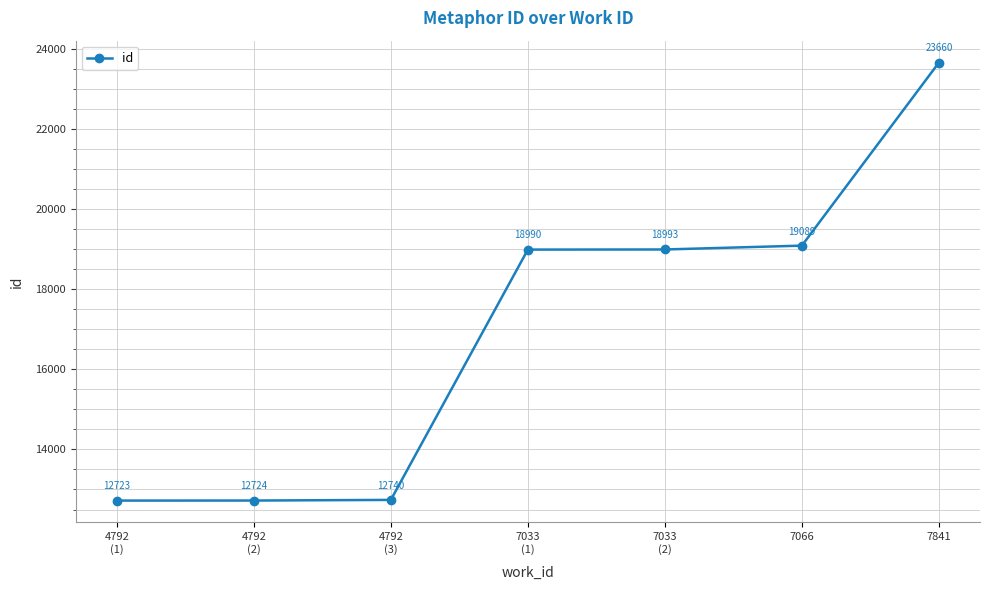

What is the label of the 4th point from the right?

7033
(1)